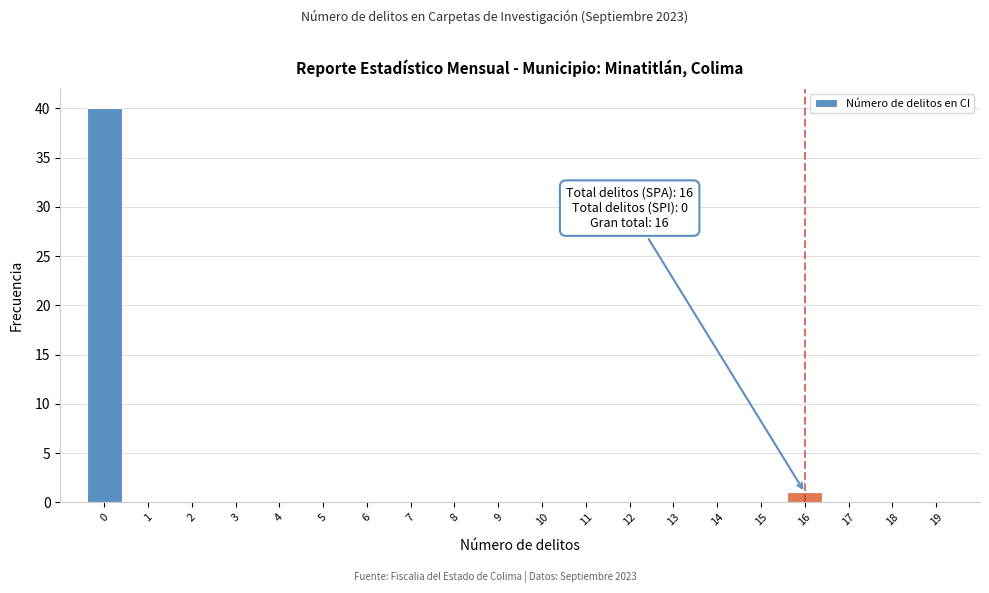

Which range on the x-axis has the tallest bar?

-0.5 to 0.5